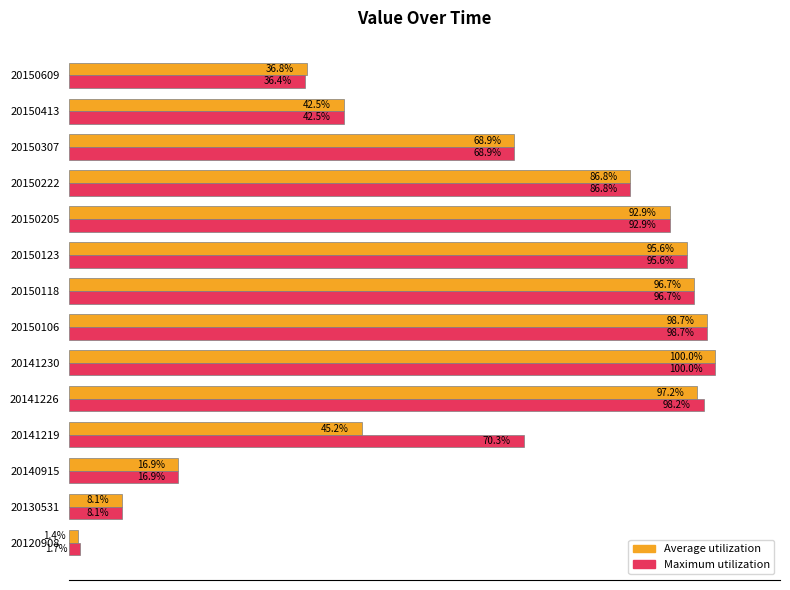

Rank the categories by Average utilization value from lowest to highest.

20120908, 20130531, 20140915, 20150609, 20150413, 20141219, 20150307, 20150222, 20150205, 20150123, 20150118, 20141226, 20150106, 20141230